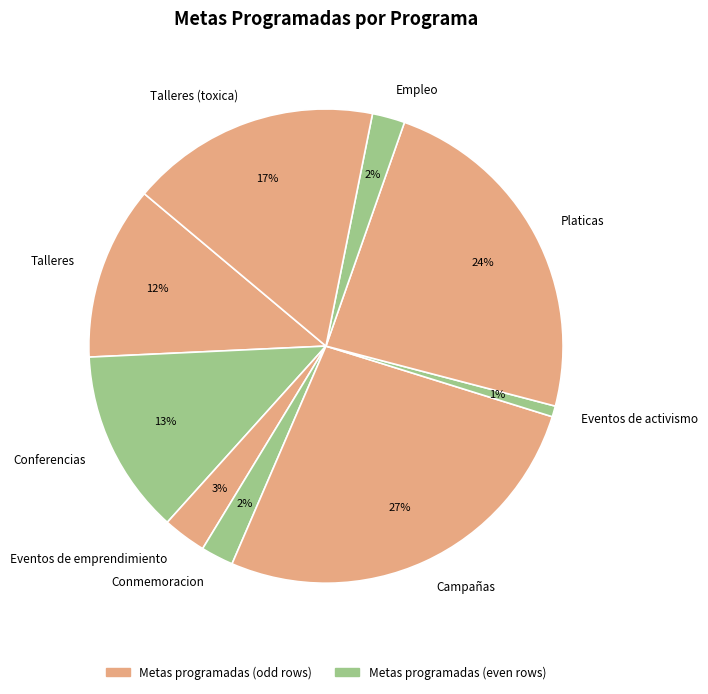

Which category has the smallest portion of the pie?

Eventos de activismo